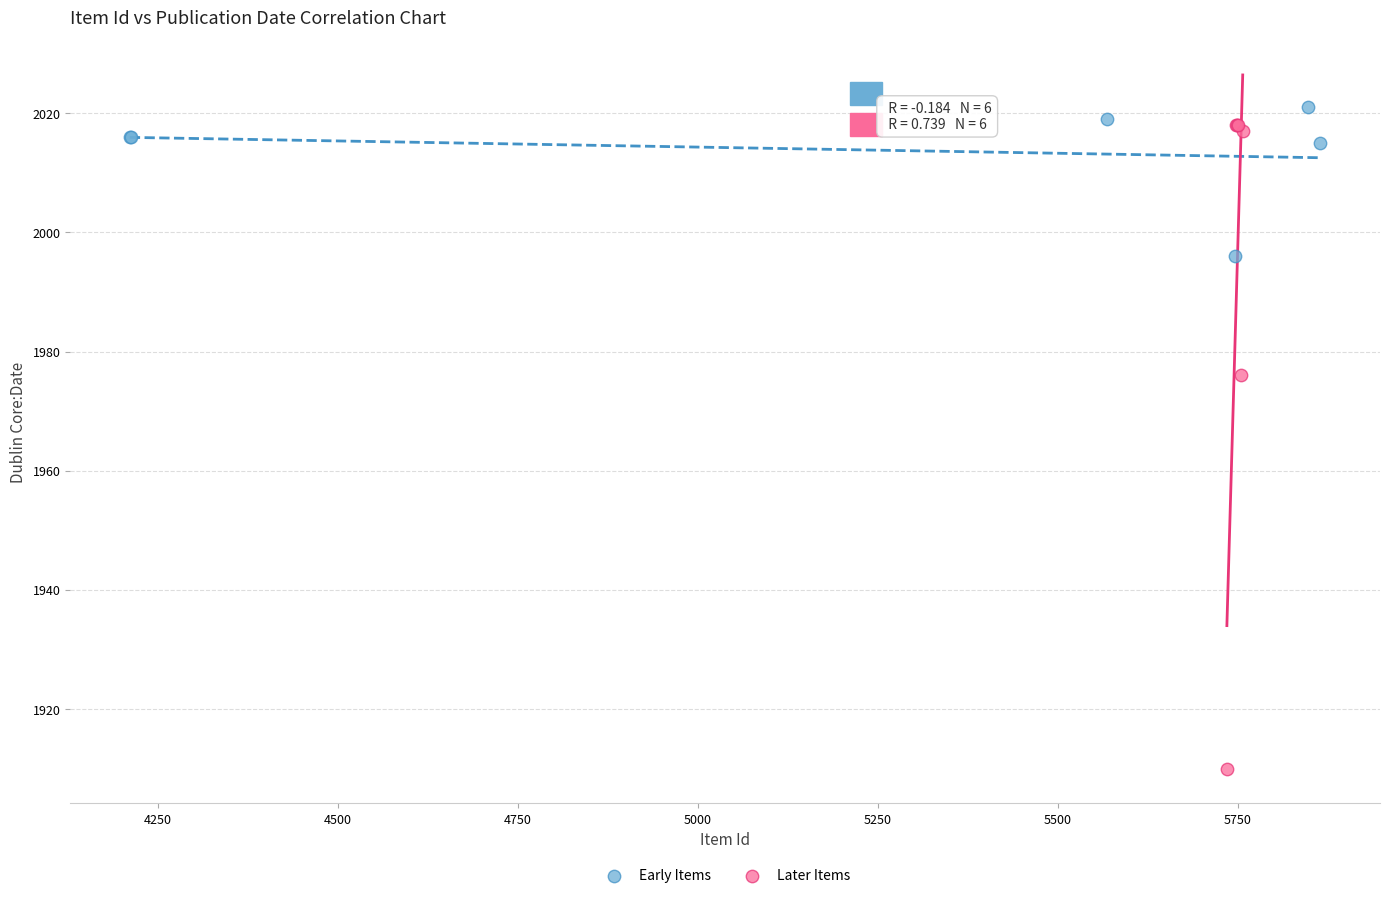

What are all the series names shown in the legend?

Early Items, Later Items